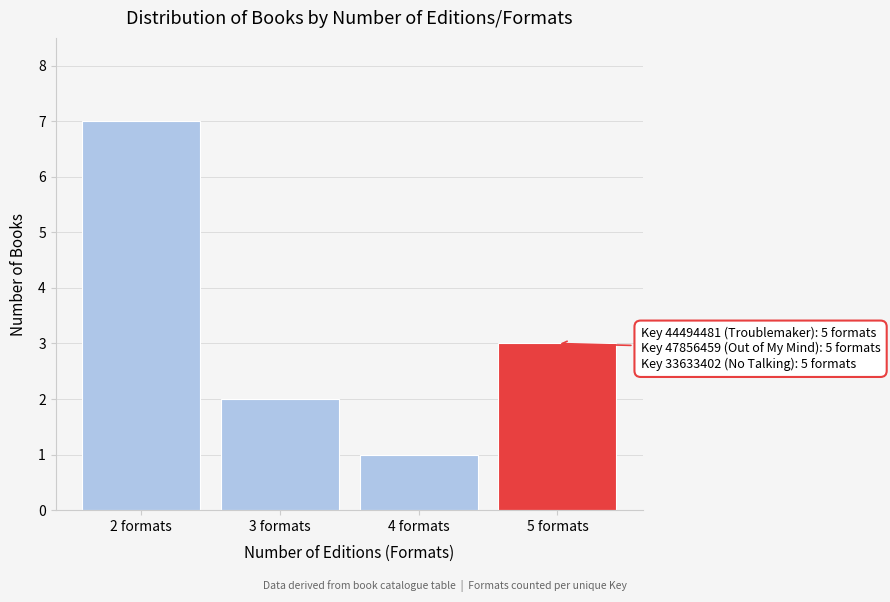

Reading left to right, what are all the values shown in this chart?

7	2	1	3